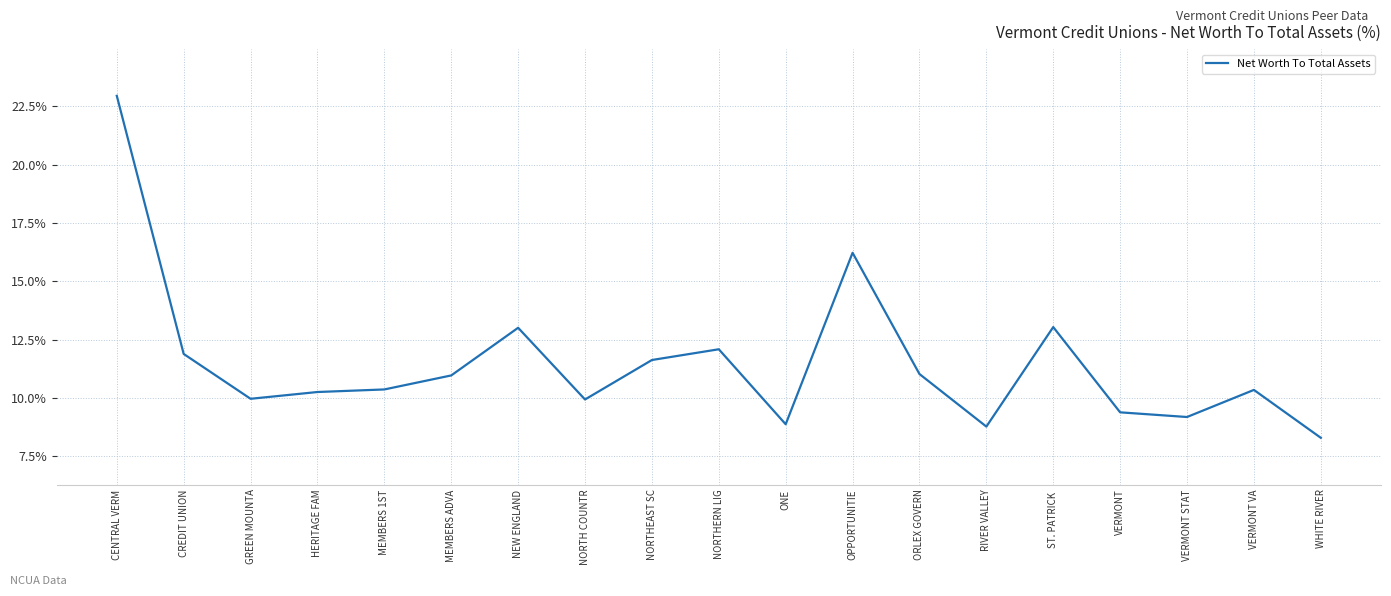

Which category has the lowest value across all series?

WHITE RIVER